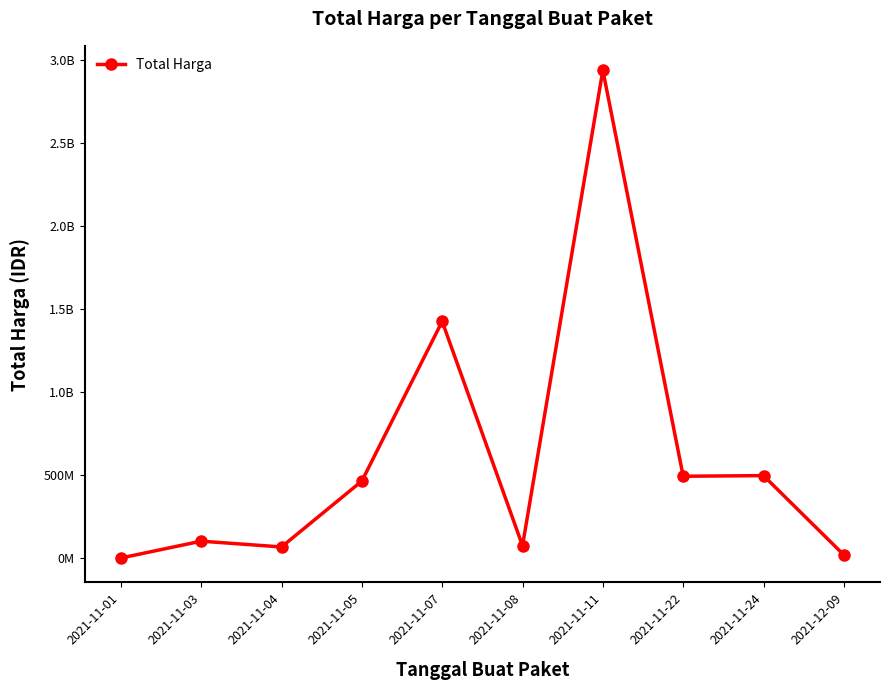

Does the chart have visible grid lines?

No